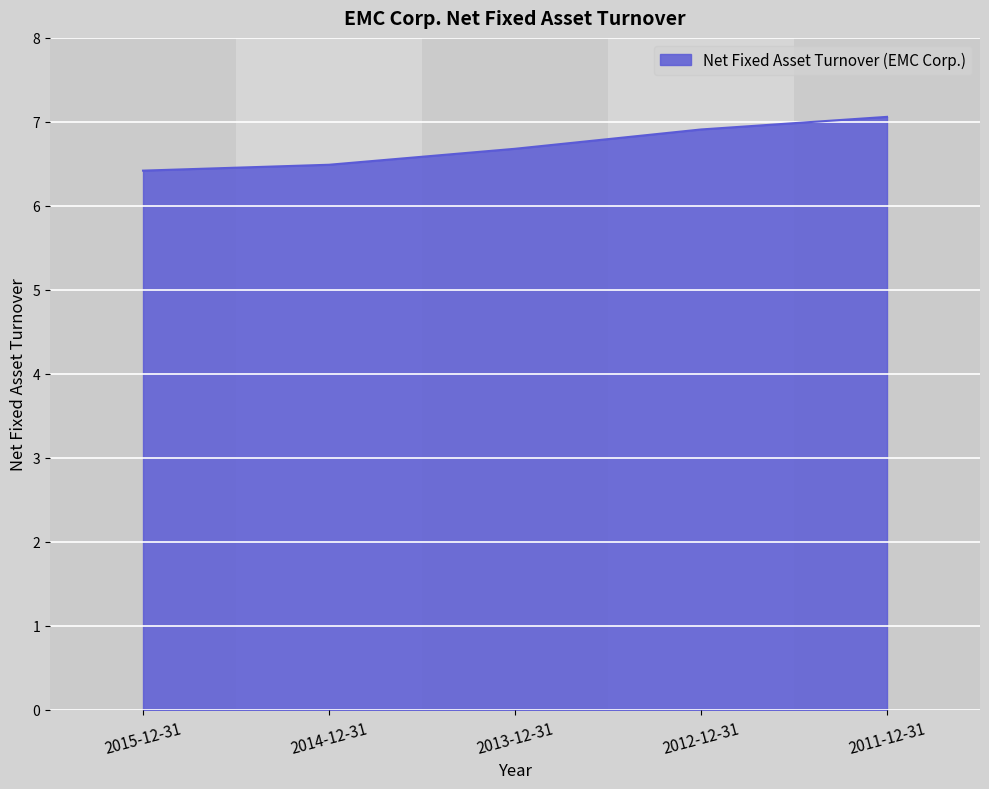

What is the ratio of the value at 2012-12-31 to the value at 2011-12-31?

1.0